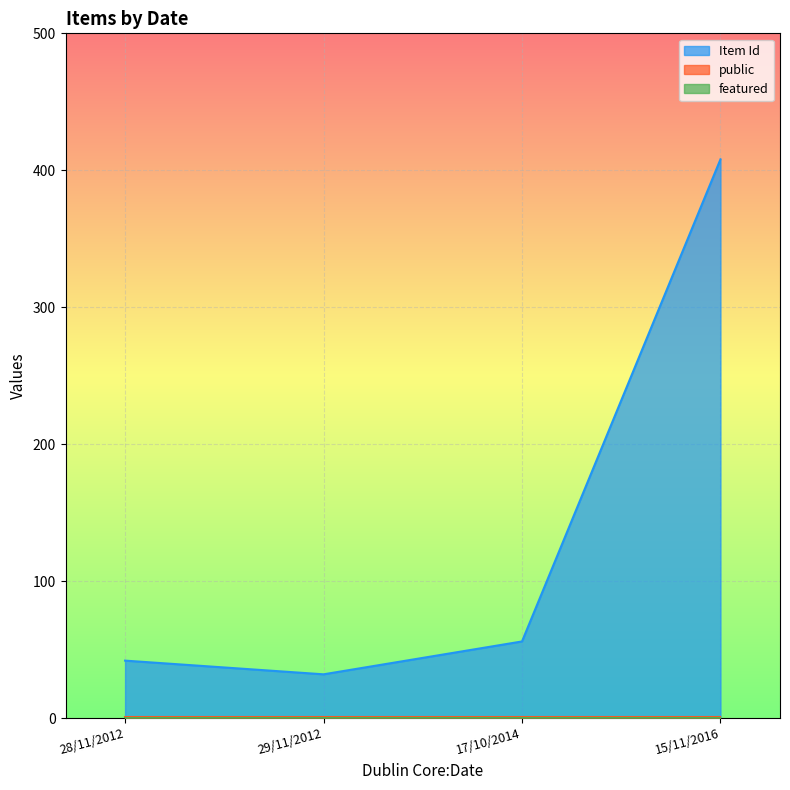

True or false: public and featured intersect in this chart.

False